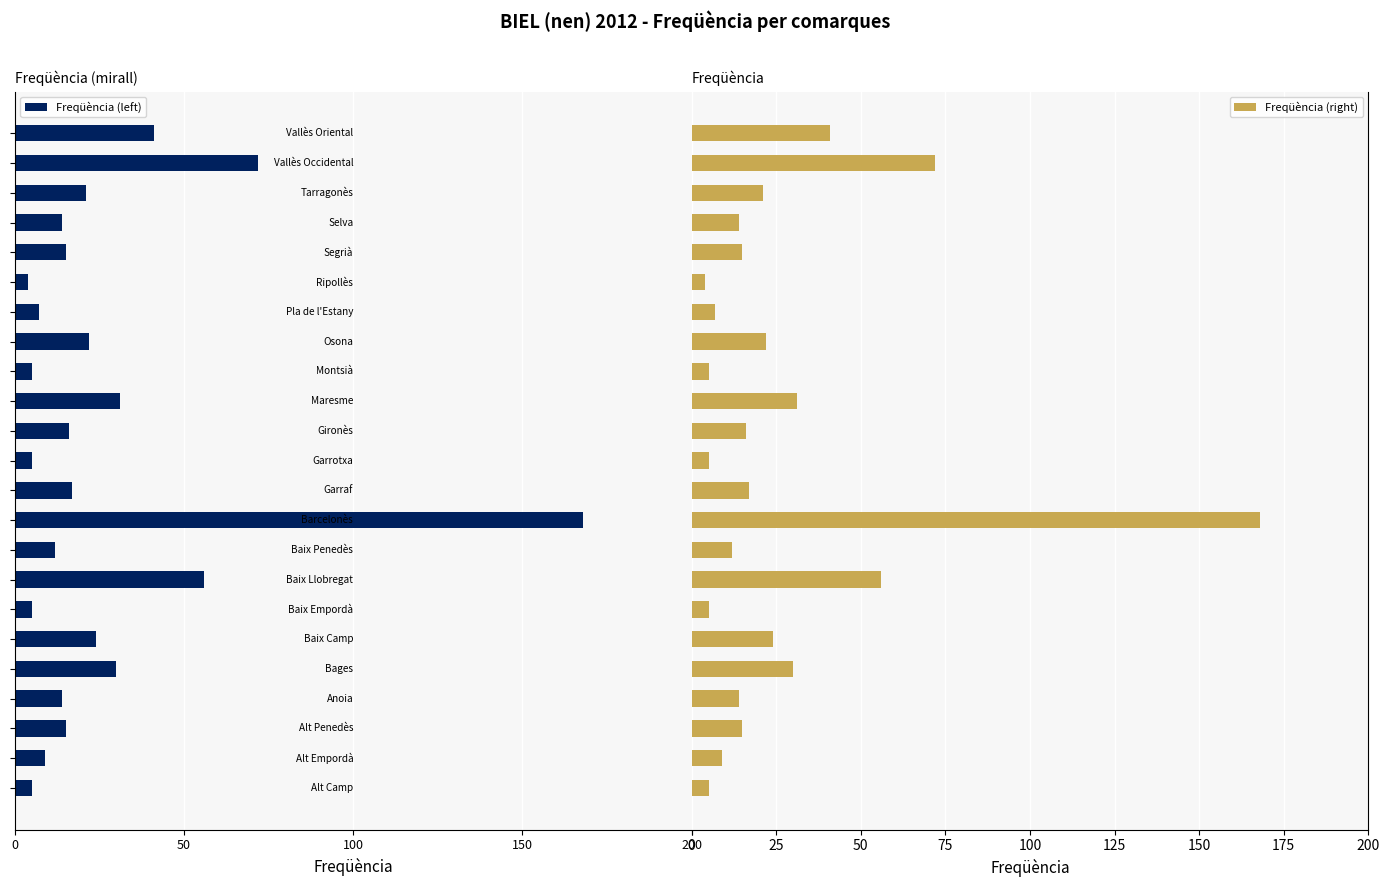

What is the lowest value of the Freqüència (right) series?

4